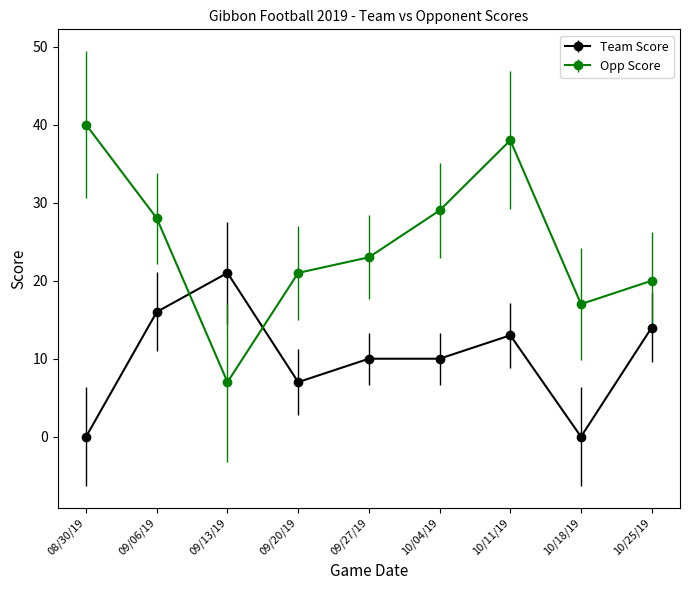

How many values in the Opp Score series are below 23?

4